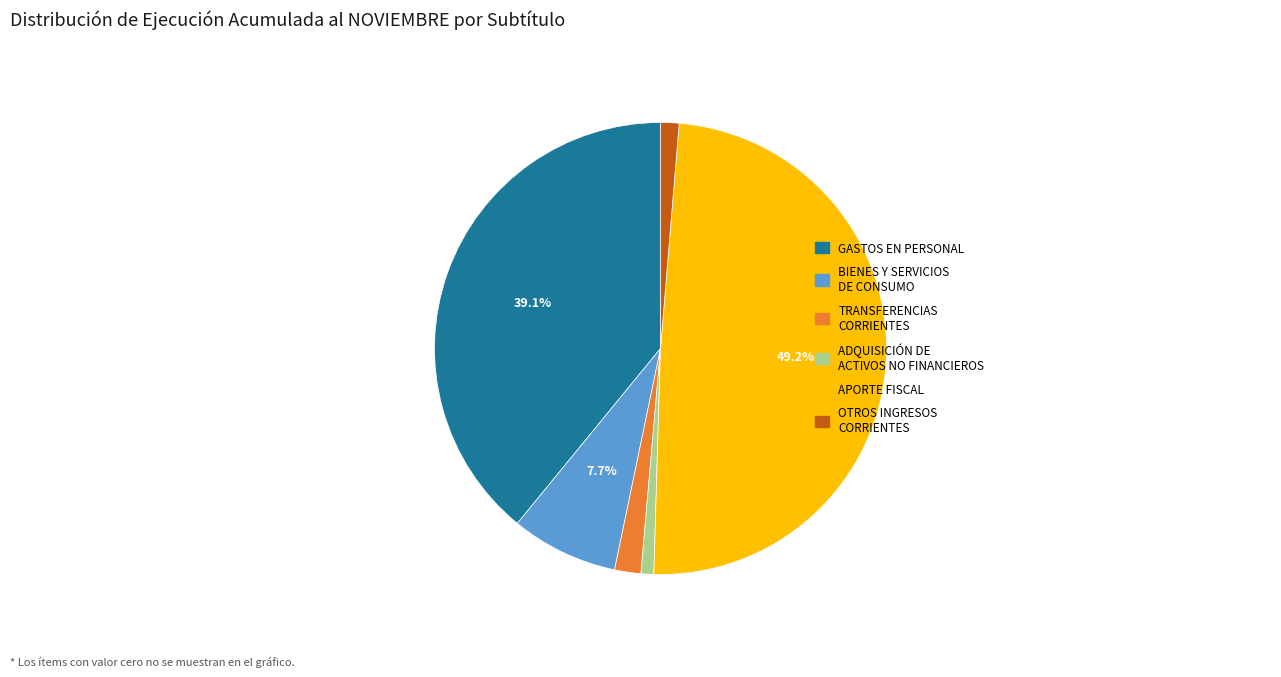

Count the number of slices in the pie.

6